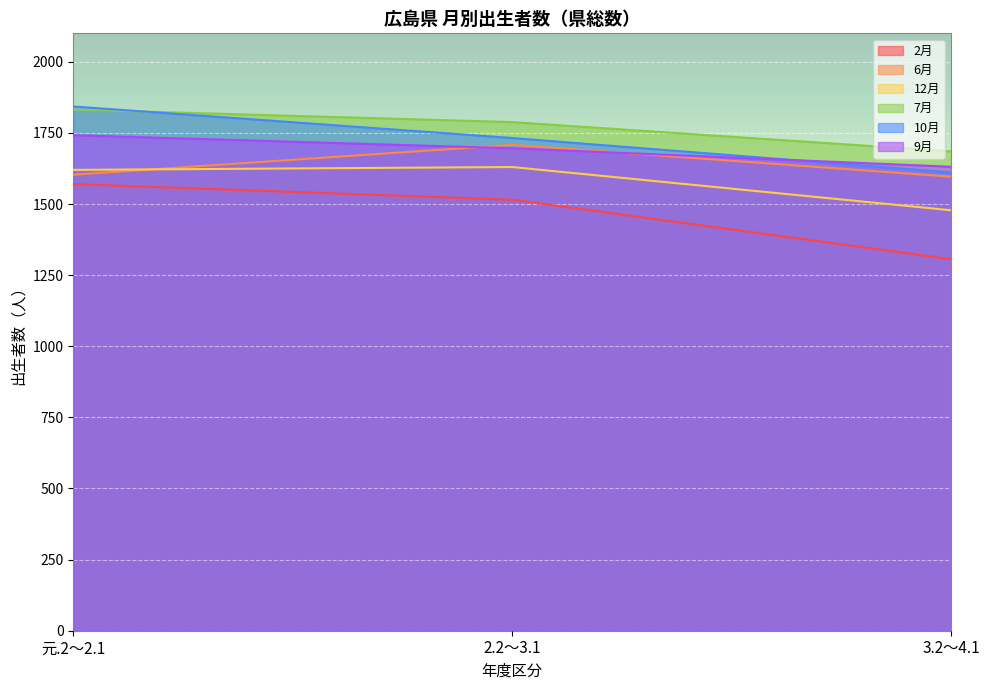

What is the difference between the highest and lowest values at 2.2～3.1?

273